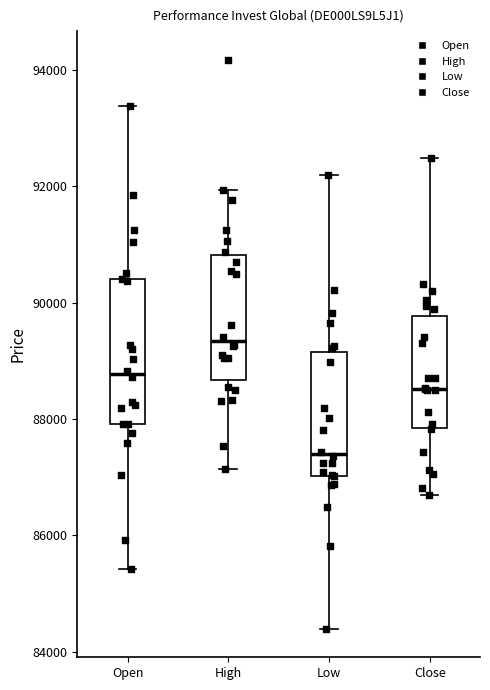

Reading left to right, read every box against the y-axis: the position of its median line, the range the box covers, and the ends of its whiskers. The values are not printed on the chart, so give them approximately, as read against the axis.

Open: median 88800, box 88000 to 90400, whiskers 85400 to 93400
High: median 89400, box 88600 to 90800, whiskers 87200 to 92000
Low: median 87400, box 87000 to 89200, whiskers 84400 to 92200
Close: median 88600, box 87800 to 89800, whiskers 86800 to 92400